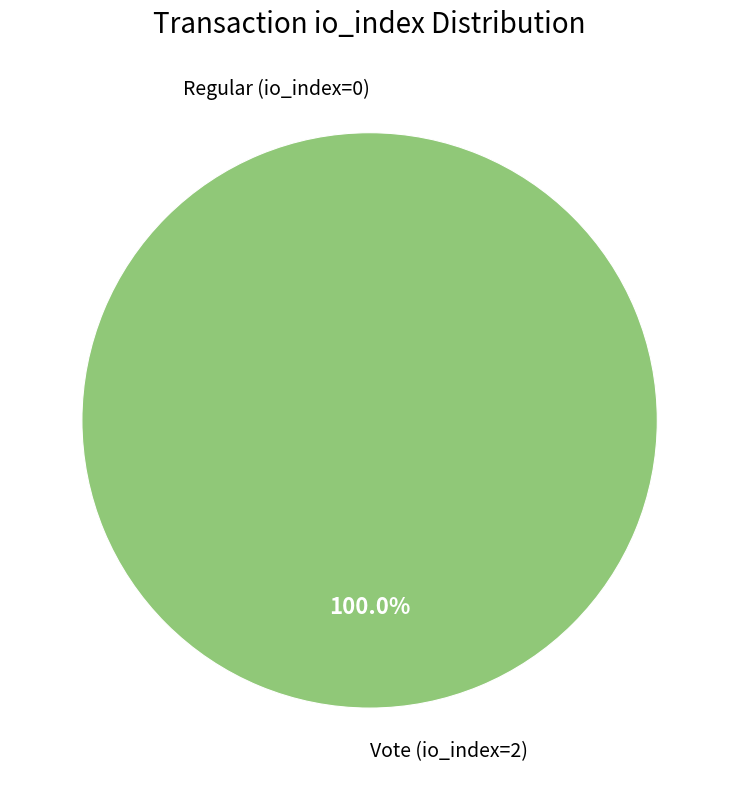

True or false: Vote (io_index=2) accounts for 93% of the total.

False